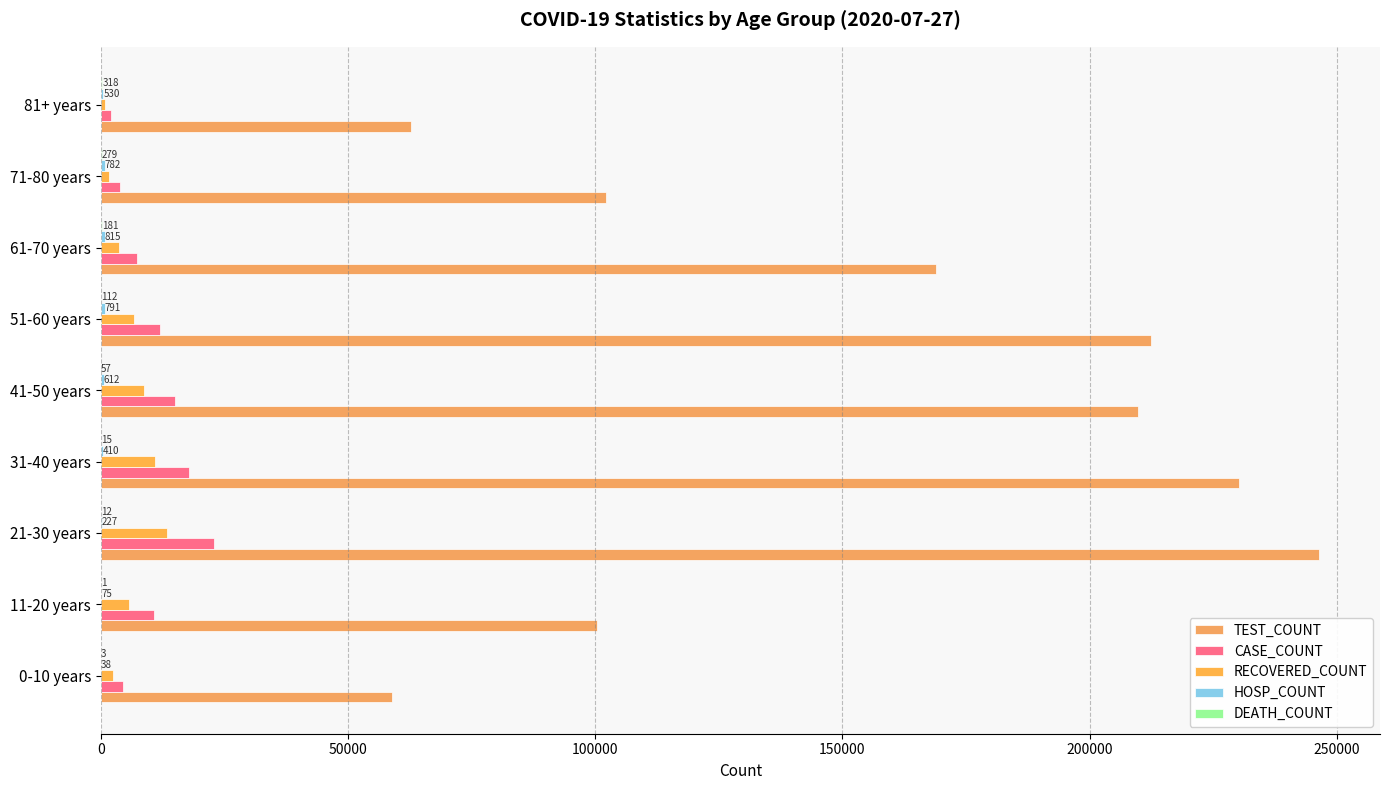

Which series has the largest range (max minus min)?

TEST_COUNT